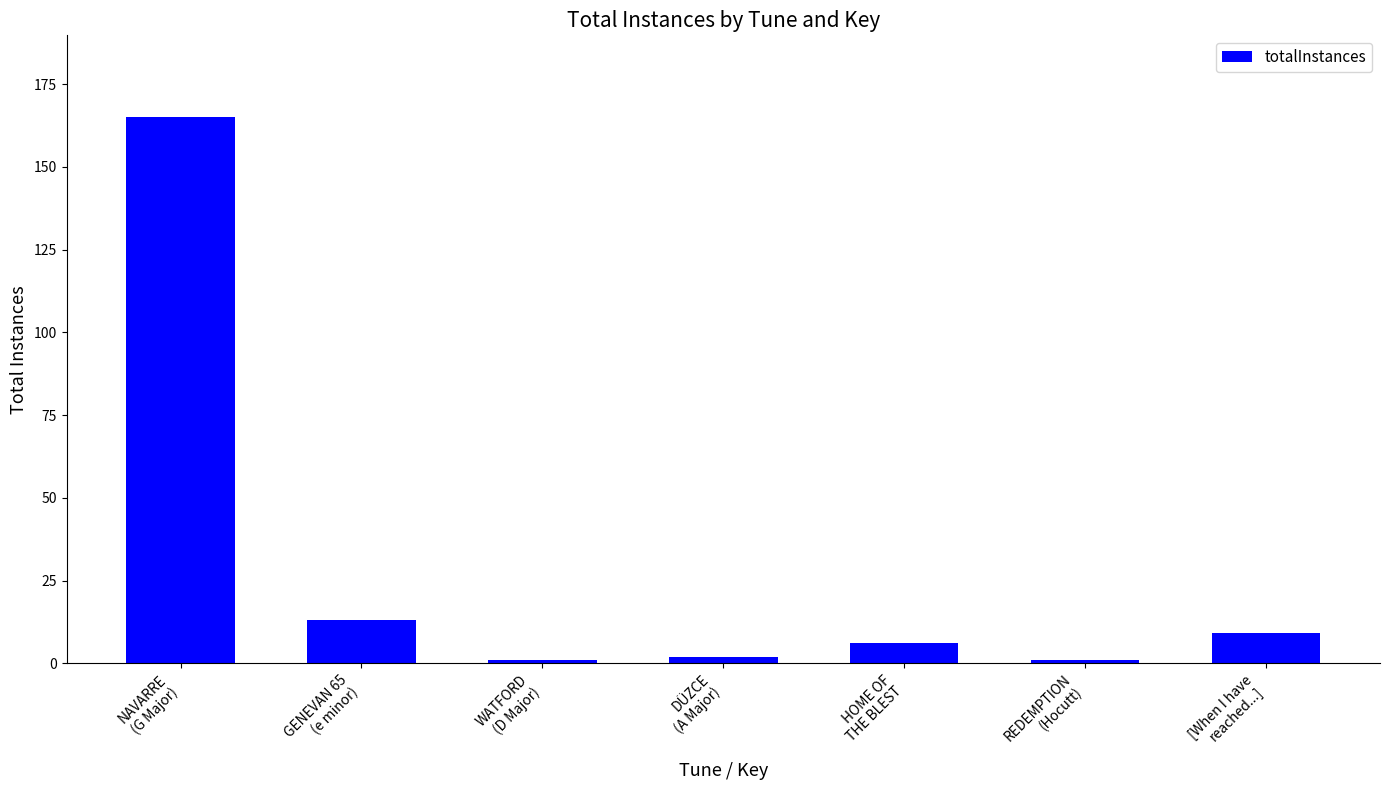

How many data points are less than 6?

3